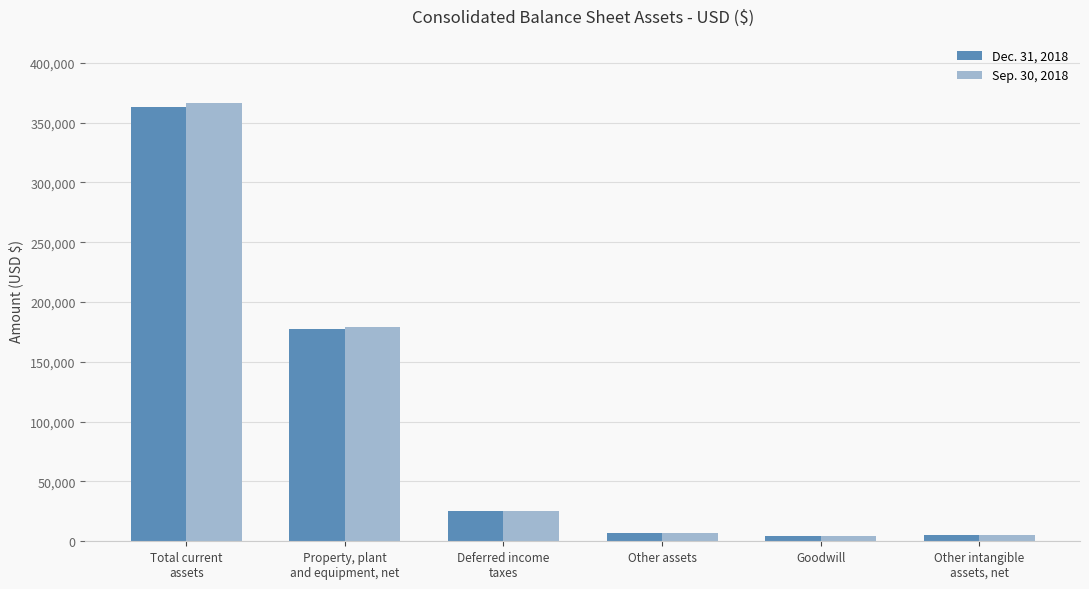

At how many categories does at least one series exceed 71351?

2